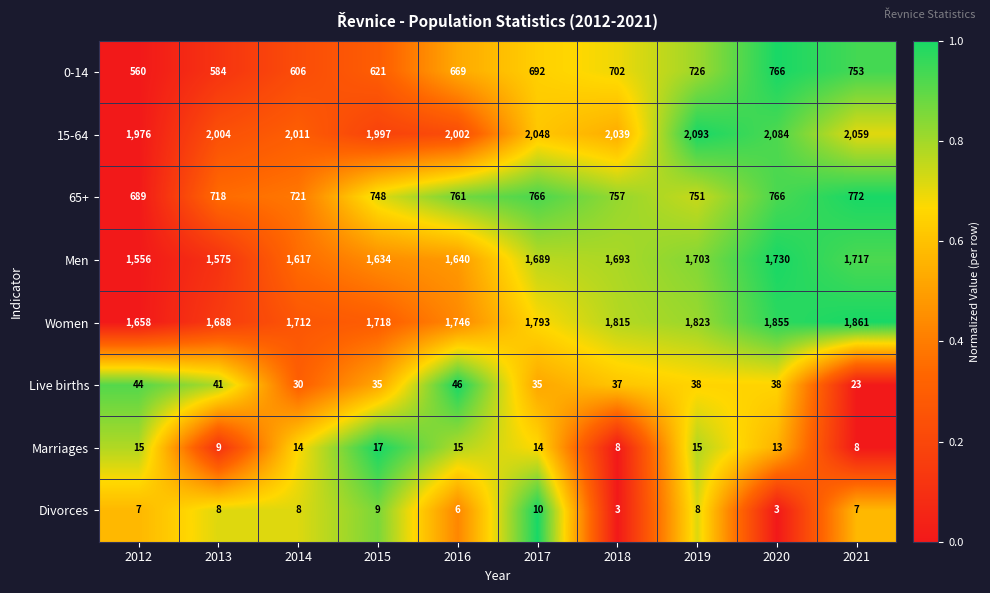

What is the difference between the highest and lowest values at 2013?

1996